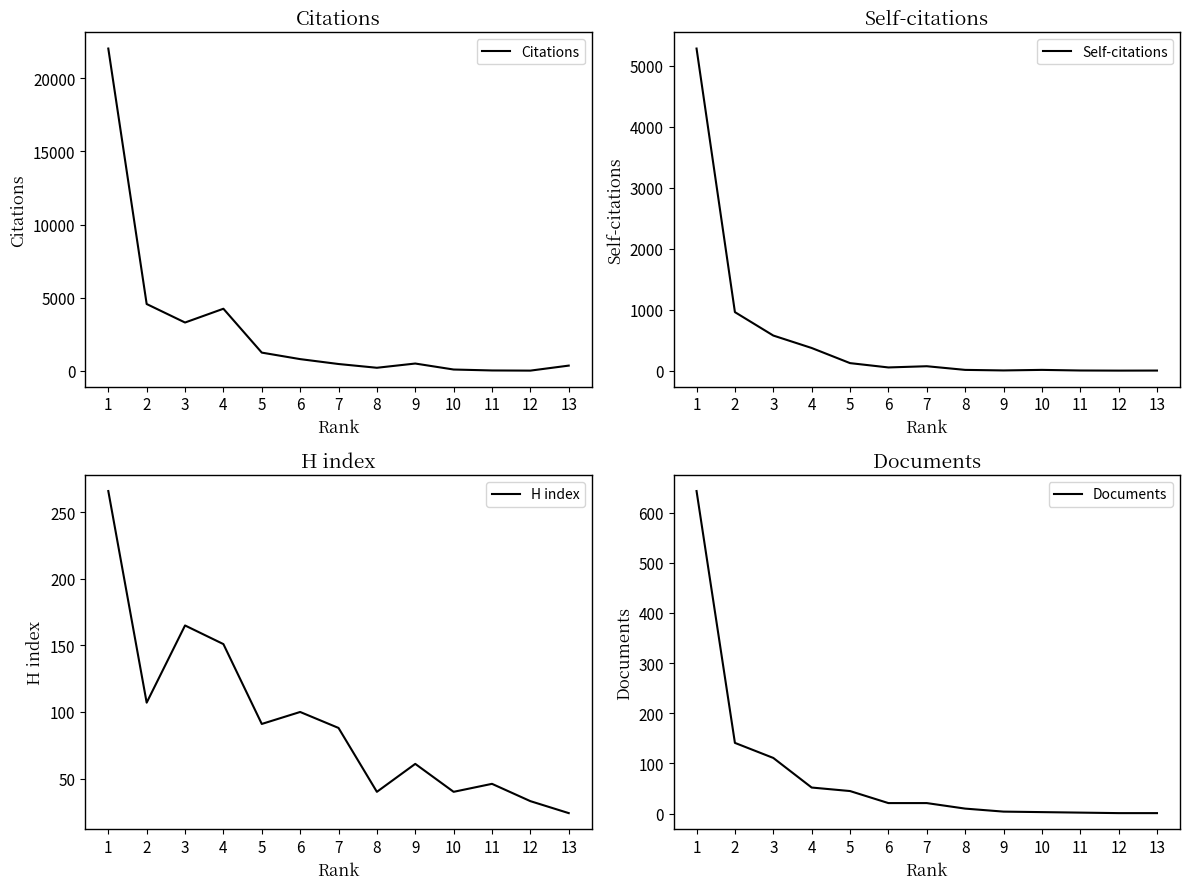

Where do Self-citations and Documents first cross each other?

8 and 9